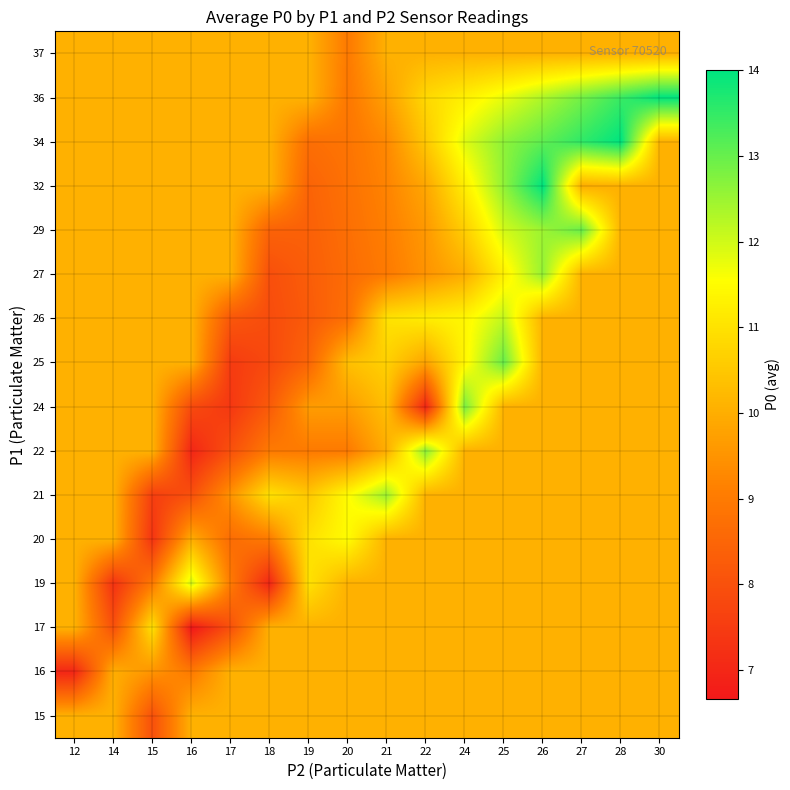

Which category has the highest value across all series?

26